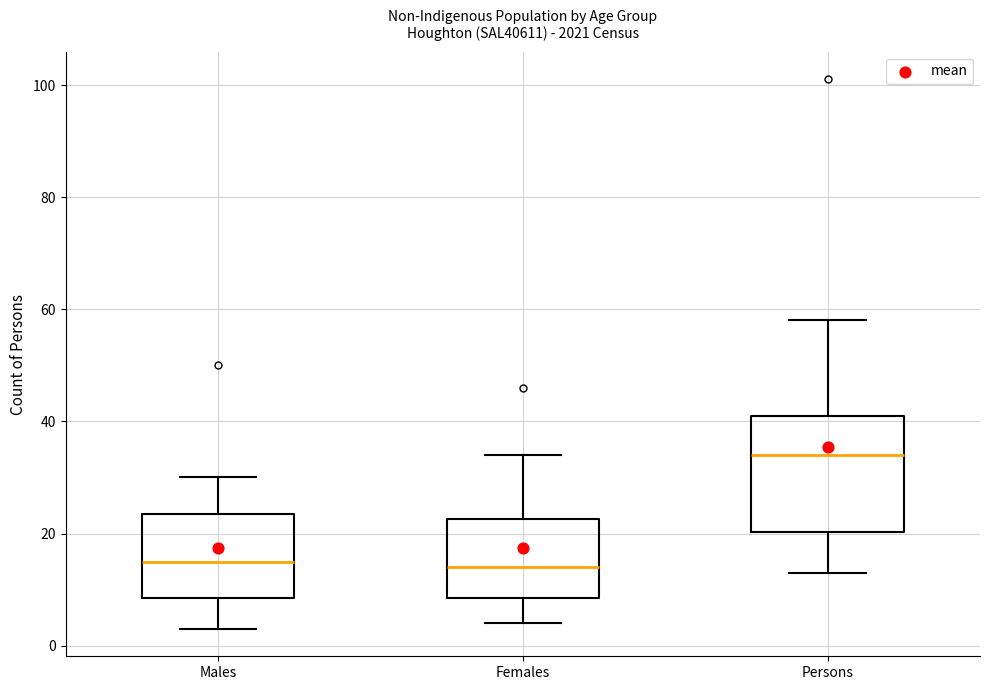

Reading left to right, read every box against the y-axis: the position of its median line, the range the box covers, and the ends of its whiskers. The values are not printed on the chart, so give them approximately, as read against the axis.

Males: median 16, box 8 to 24, whiskers 4 to 30
Females: median 14, box 8 to 22, whiskers 4 to 34
Persons: median 34, box 20 to 42, whiskers 14 to 58